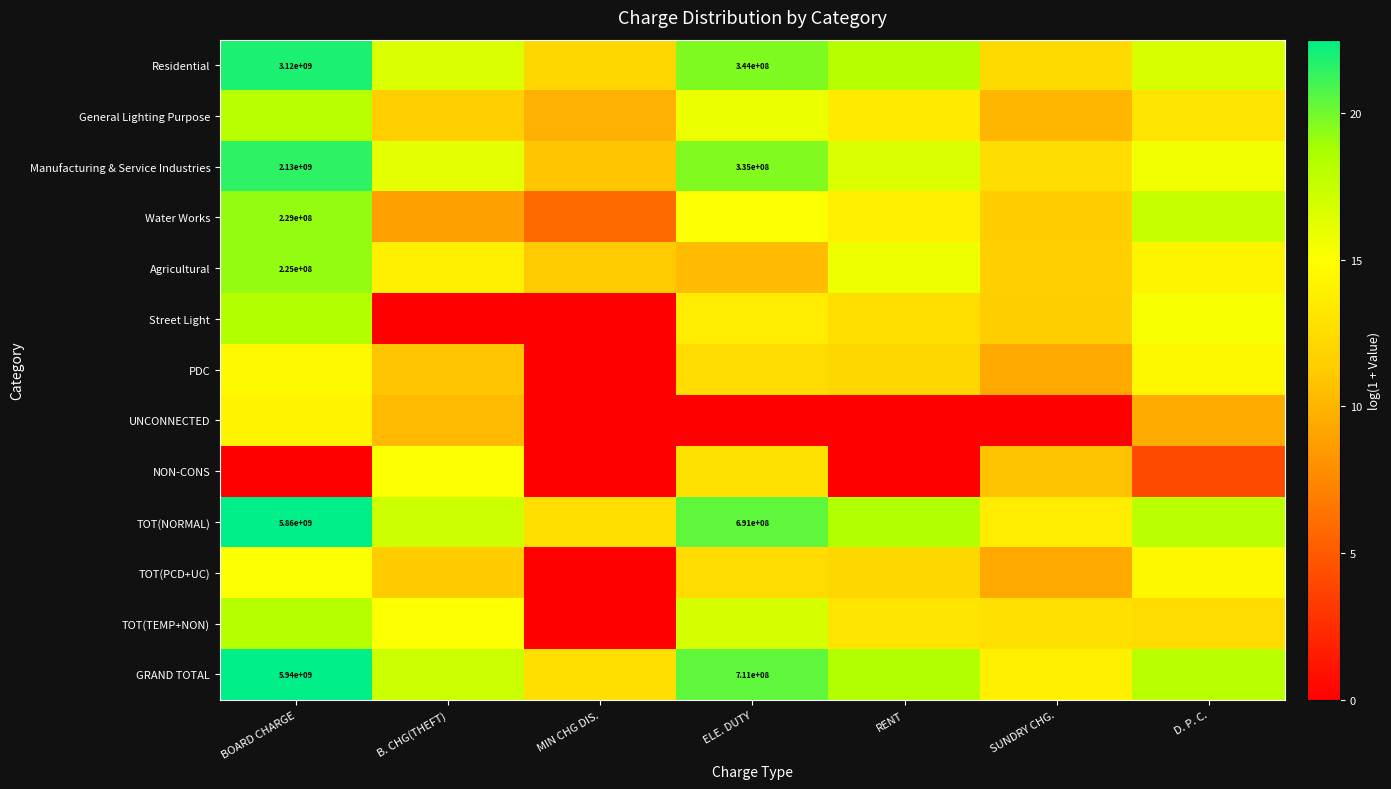

What is the highest value of the TOT(NORMAL) series?

22.5